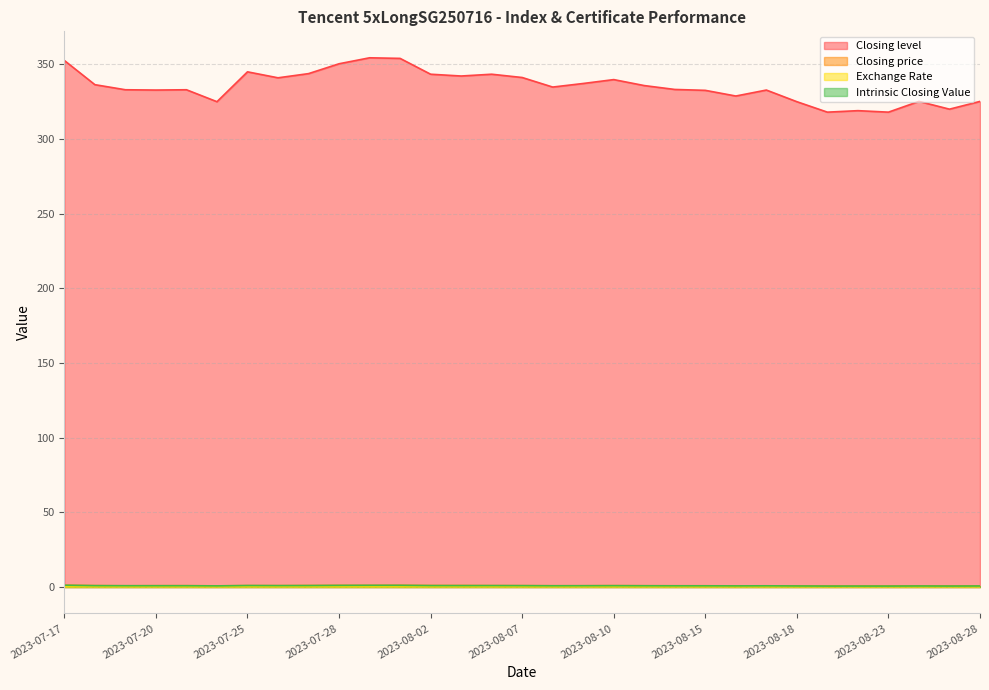

The value of Intrinsic Closing Value at 2023-08-21 is 0.8. True or false?

False